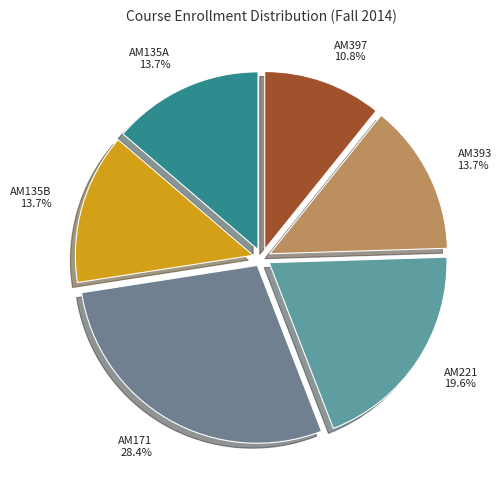

What is the smallest slice in the pie chart?

AM397 10.8%